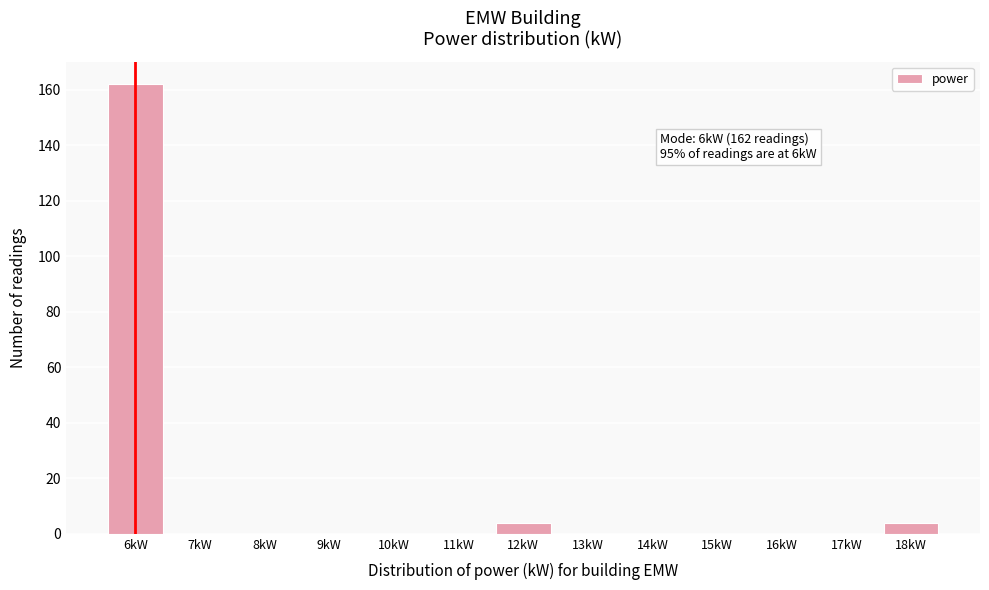

Over which range of the x-axis is the bar tallest?

5.5 to 6.5